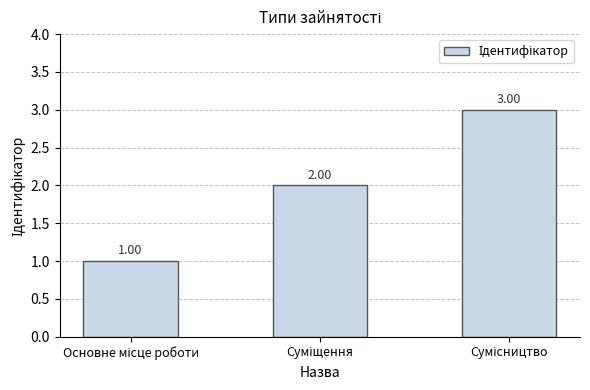

How many data points does each series have?

3